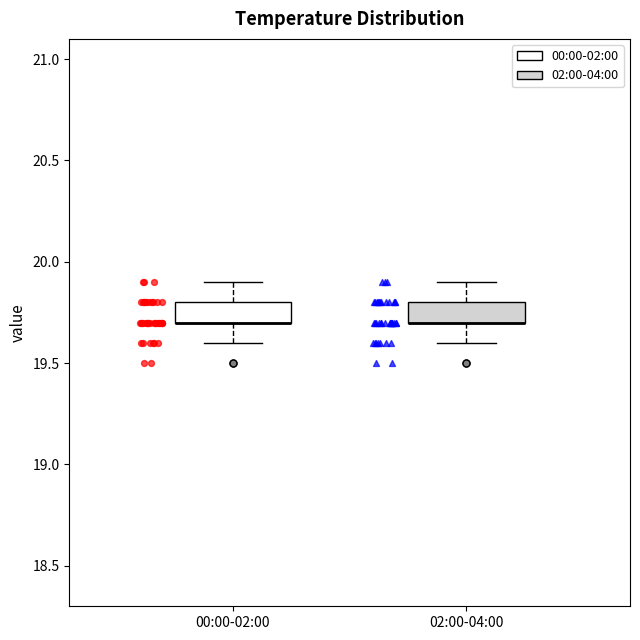

Where is the upper edge of the box for 00:00-02:00 on the y-axis? The values are not printed on the chart, so give them approximately, as read against the axis.

19.8